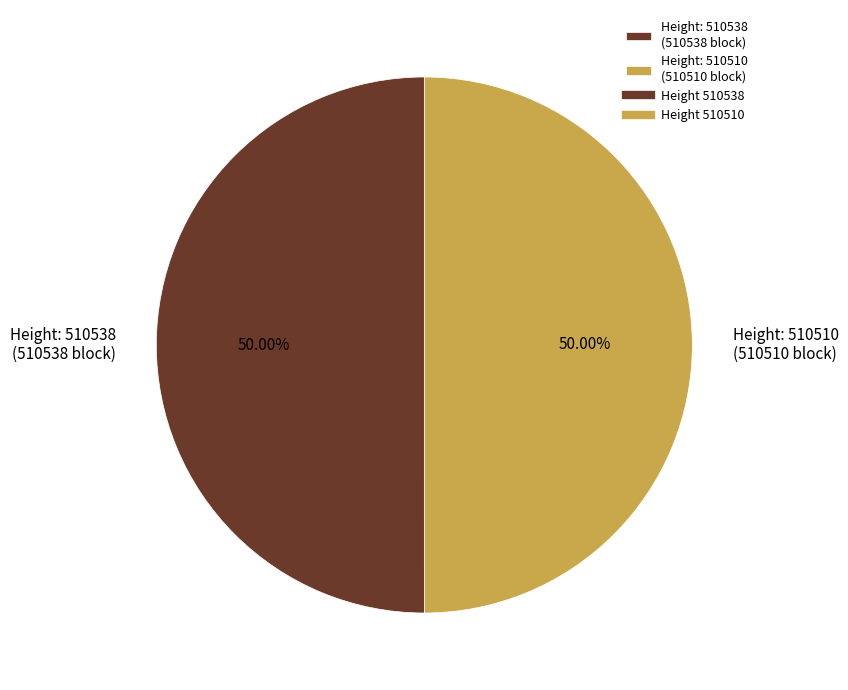

Do Height: 510538 (510538 block) and Height: 510510 (510510 block) together represent more than half of the pie?

Yes